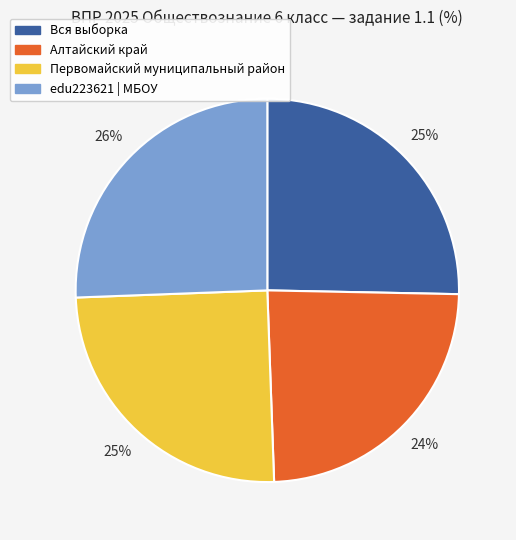

Which slice is the smallest?

Алтайский край